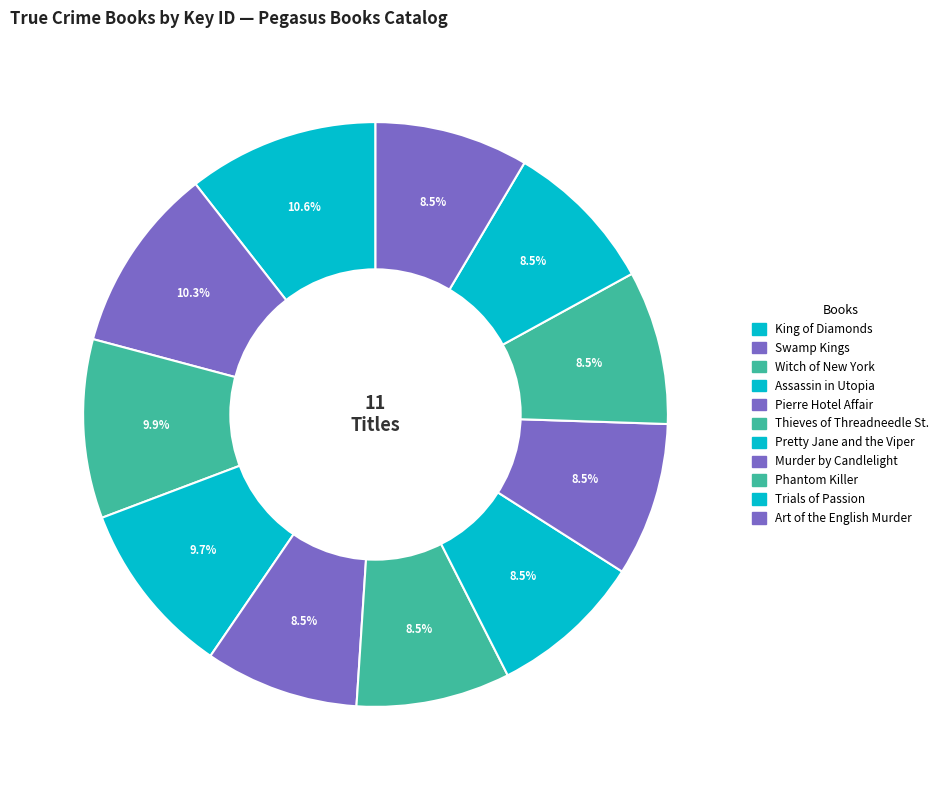

How many slices are in this pie chart?

11